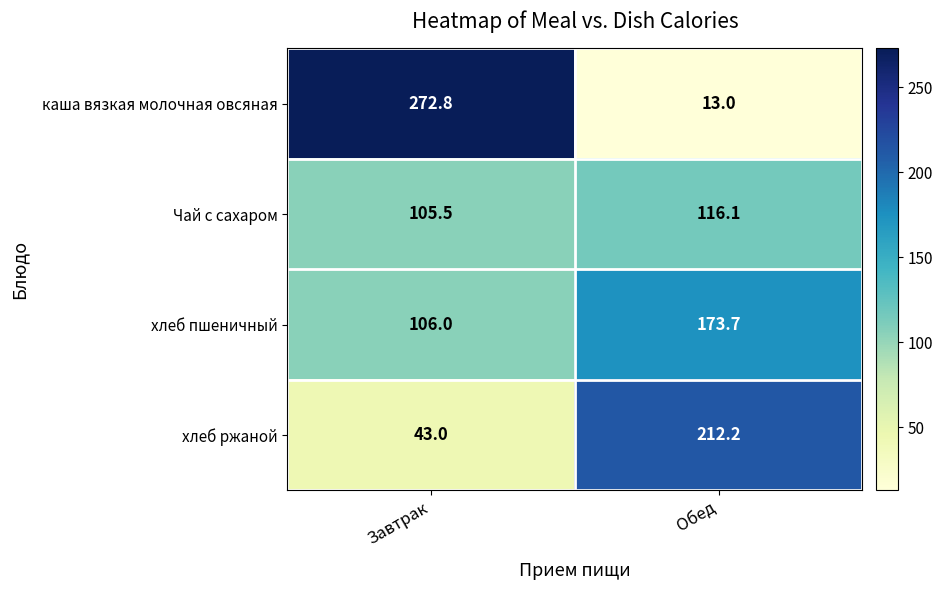

Read the Чай с сахаром value at Обед.

116.1